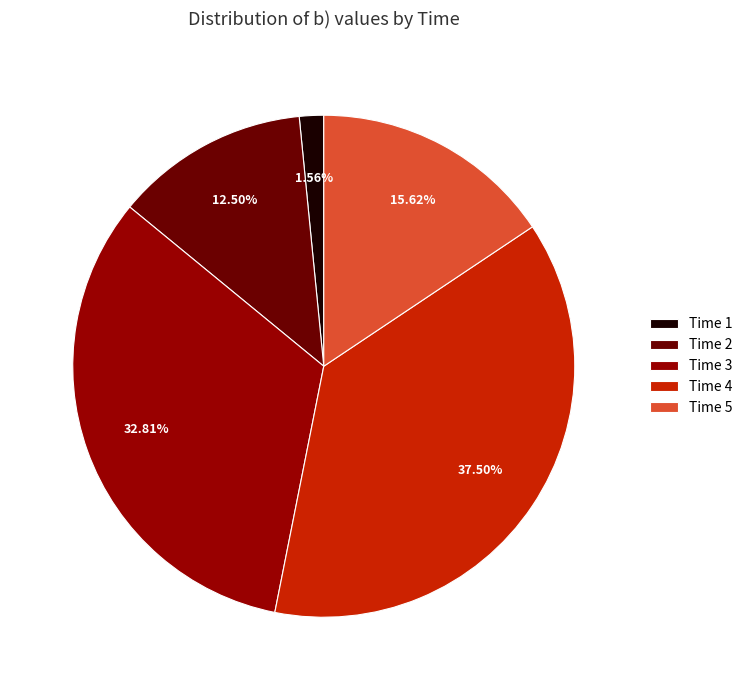

To the nearest percent, what is the difference between the largest and smallest slice percentages?

36%